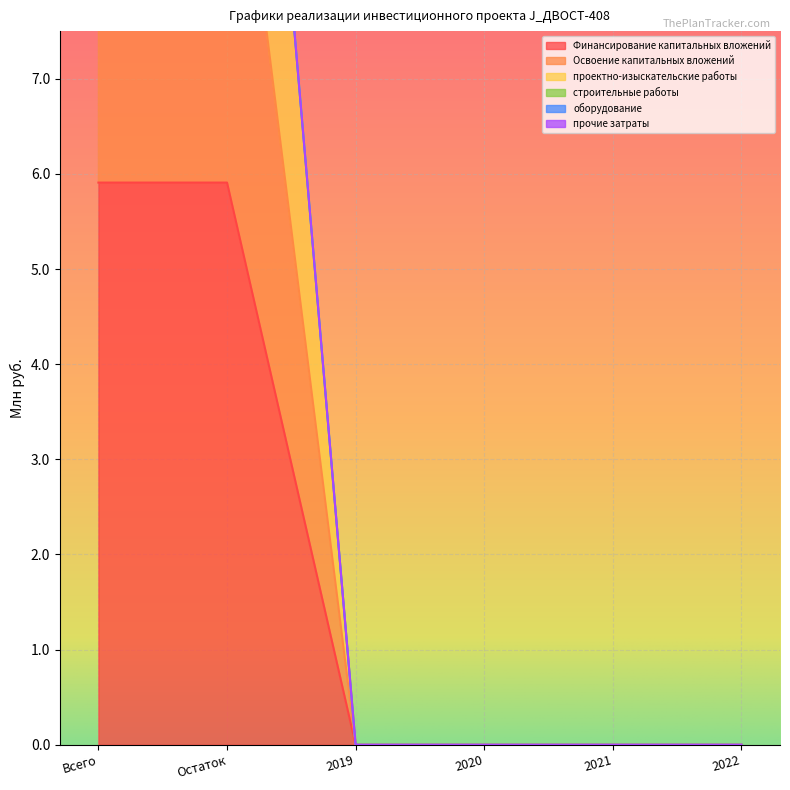

True or false: Освоение капитальных вложений and проектно-изыскательские работы cross at least once.

False